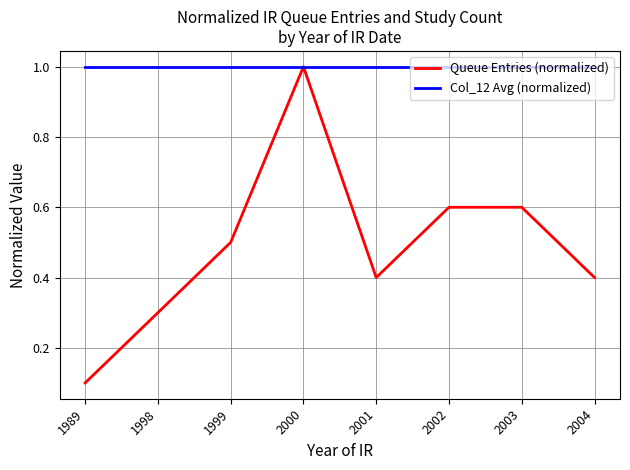

What are all the series names shown in the legend?

Queue Entries (normalized), Col_12 Avg (normalized)